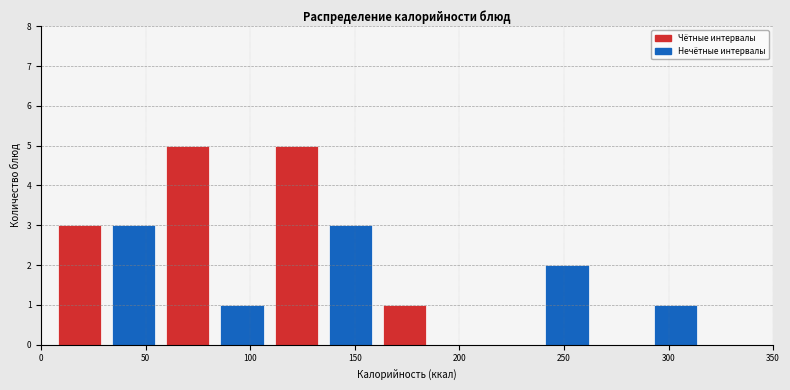

Reading left to right, list every bar in this chart as the range it spans on the x-axis followed by its height. Neither the bar edges nor the heights are printed on the chart, so give them approximately, as read against the axes.

5 to 30: 3
30 to 55: 3
55 to 85: 5
85 to 110: 1
110 to 135: 5
135 to 160: 3
160 to 185: 1
185 to 215: 0
215 to 240: 0
240 to 265: 2
265 to 290: 0
290 to 315: 1